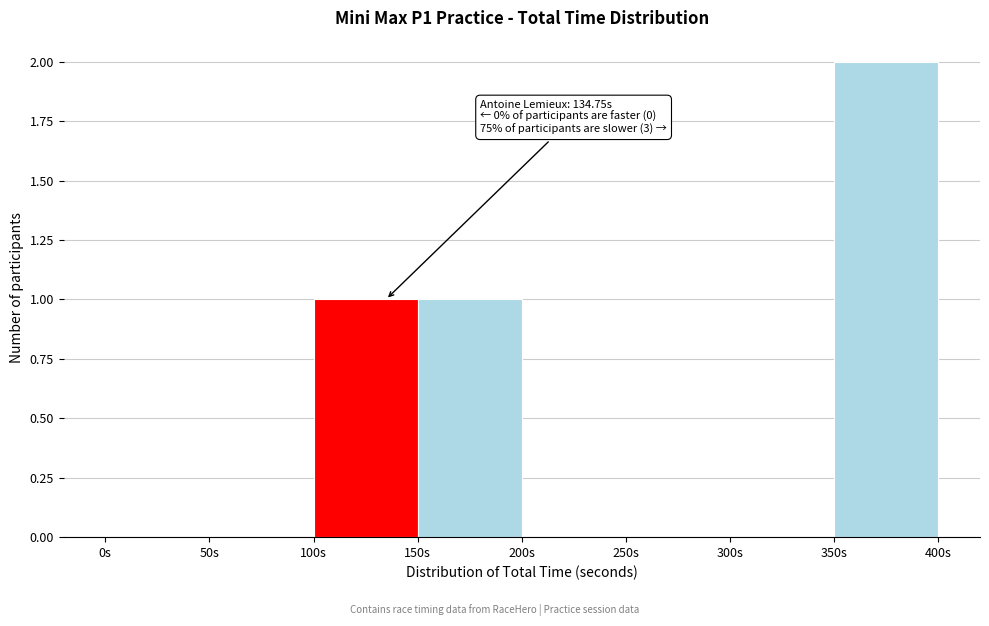

Over which range of the x-axis is the bar tallest?

350 to 400